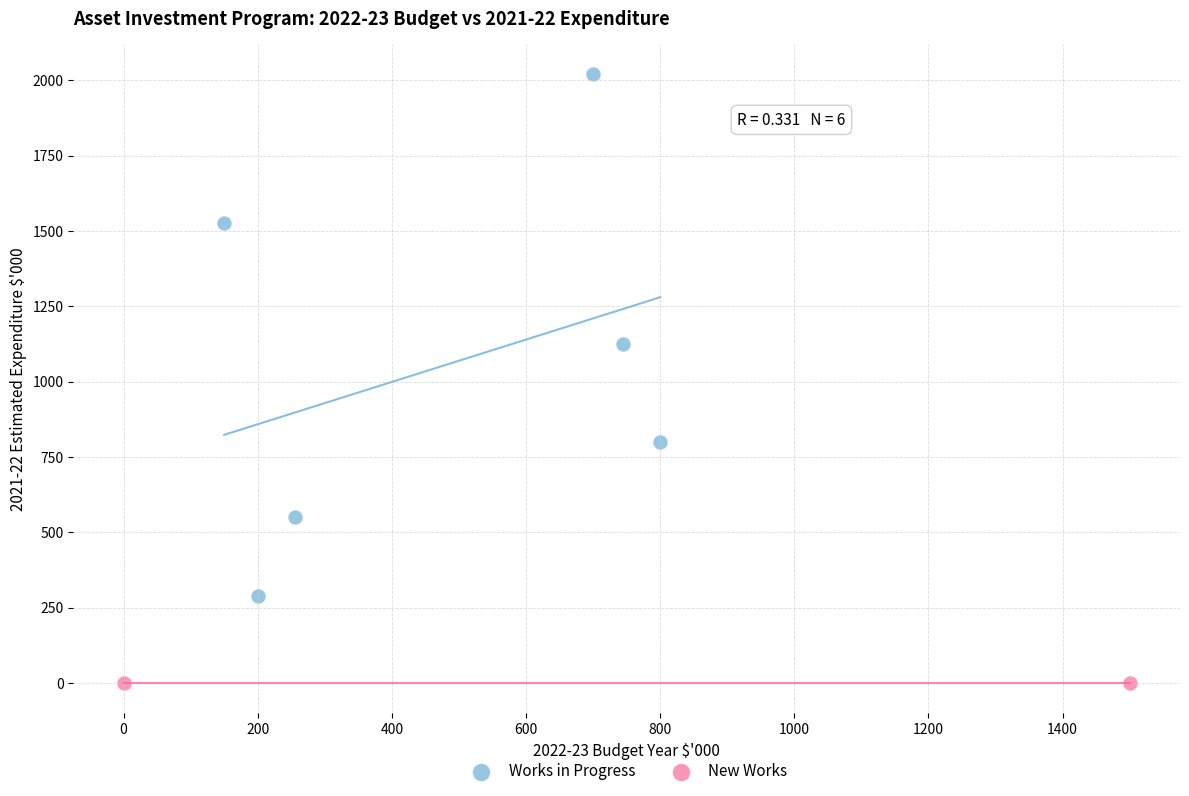

What are all the series names shown in the legend?

Works in Progress, New Works